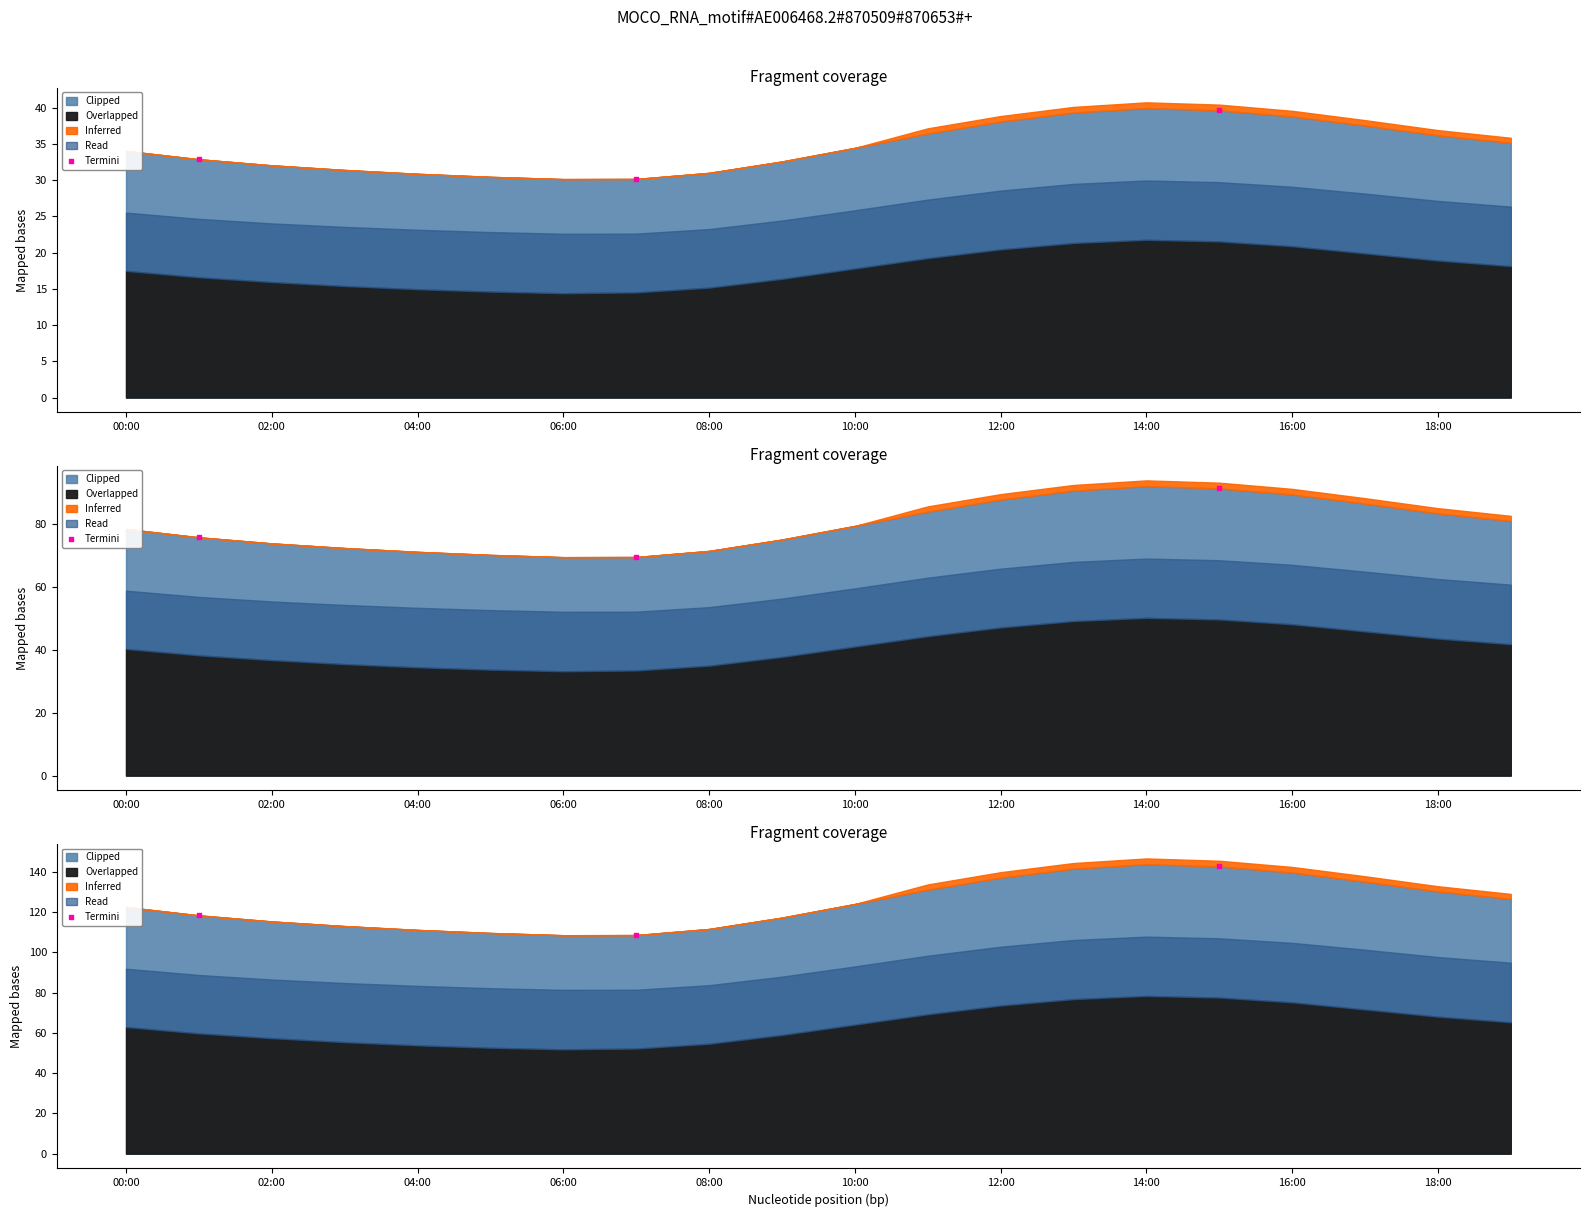

What is the ratio of the value at 02:00 to the value at 00:00?

0.9